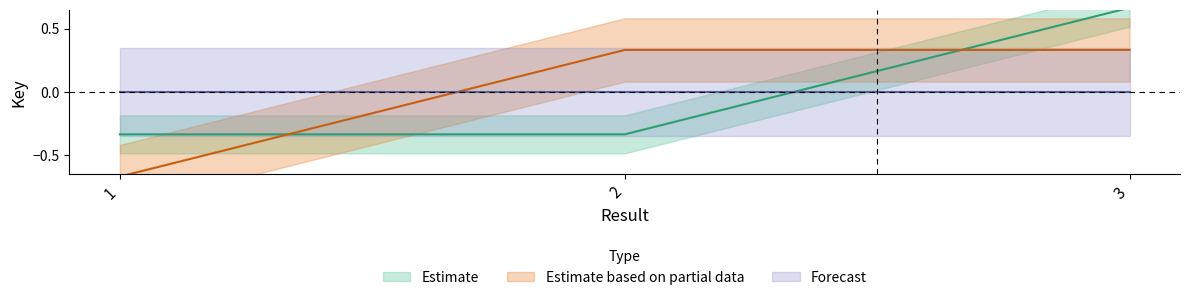

How many negative values does the Estimate based on partial data series have?

1